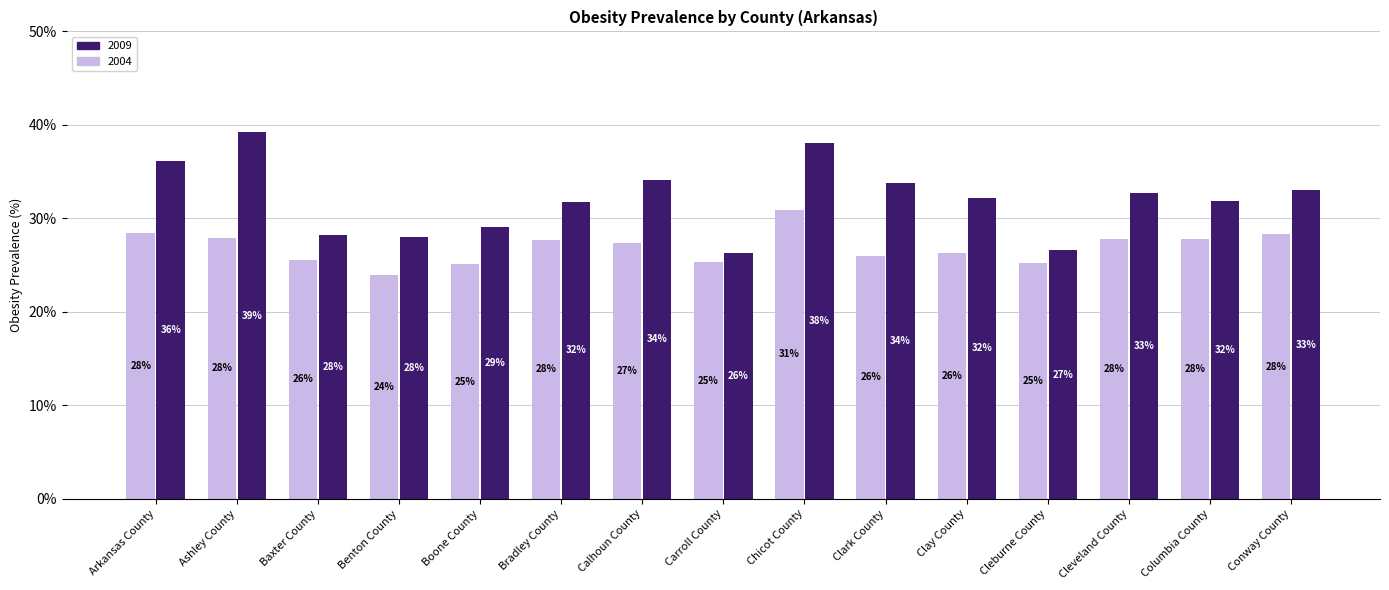

What are all the series names shown in the legend?

2009, 2004